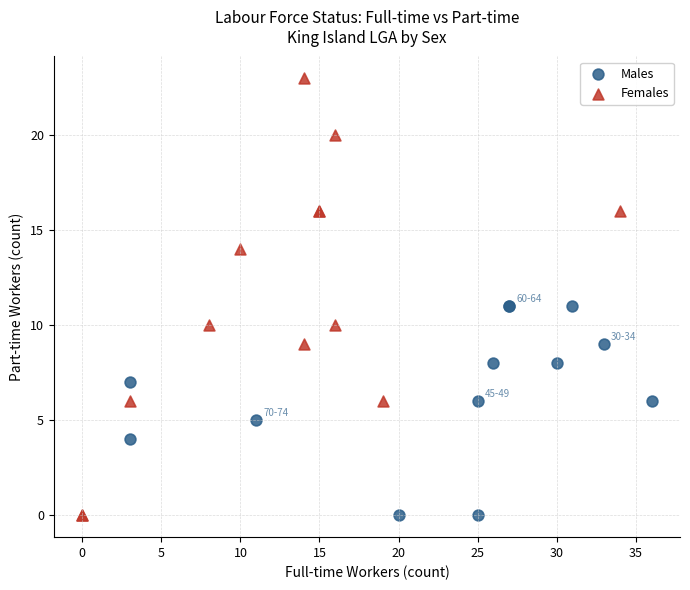

Which series contains the highest Y value?

Females